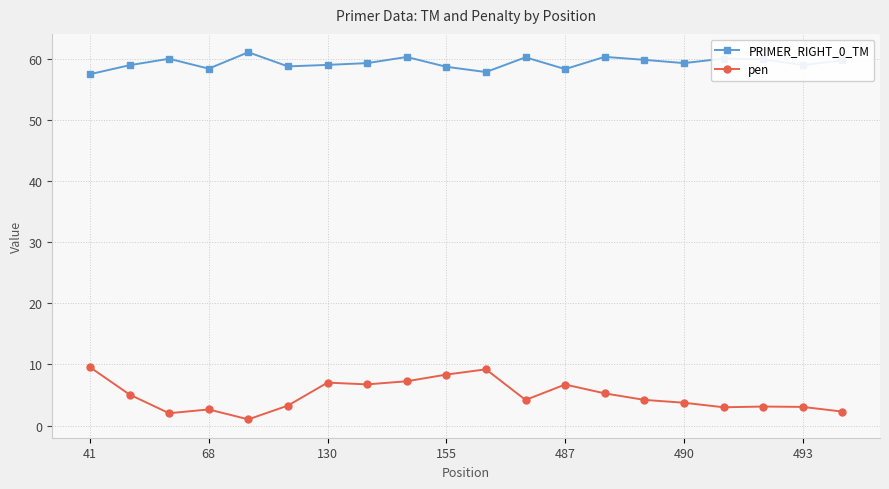

What is the average value of the pen series?

4.9